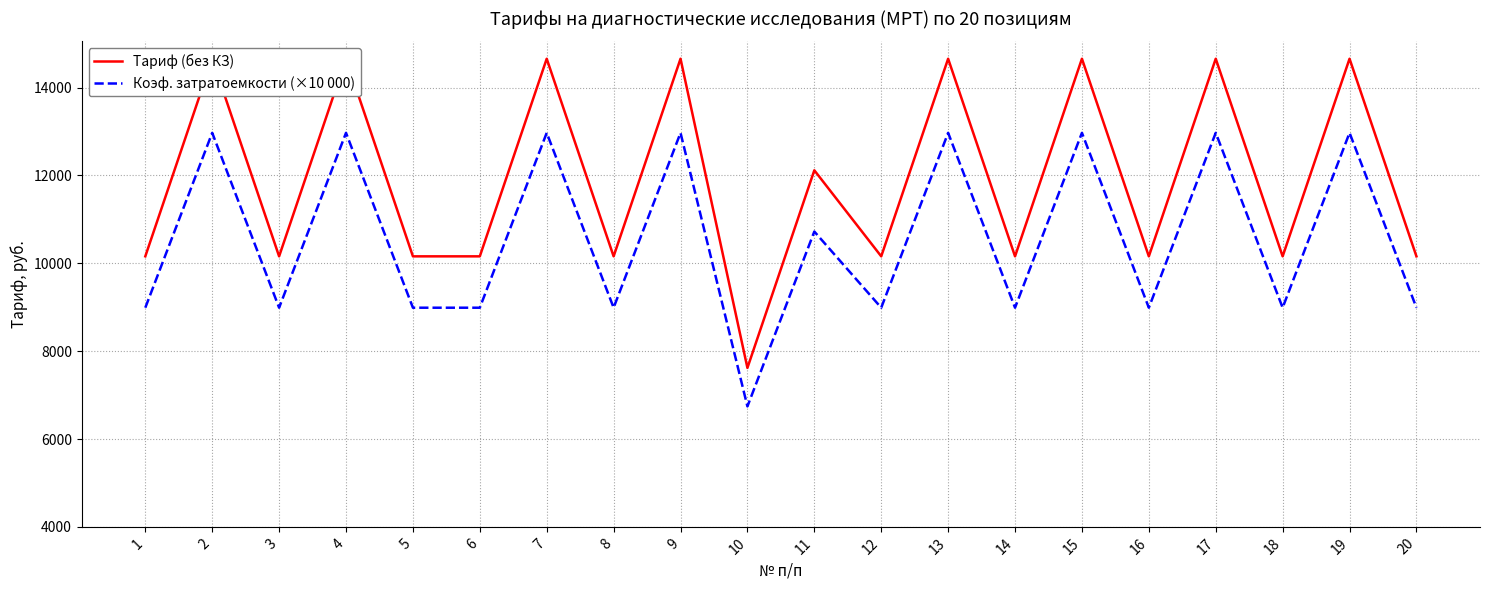

How many lines are shown in the chart?

2